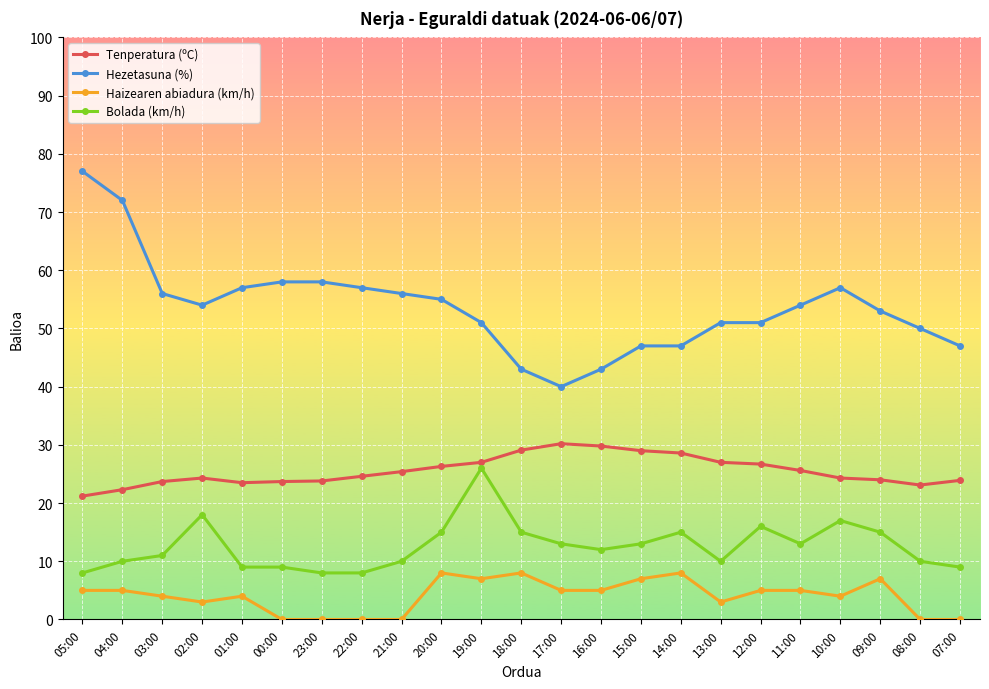

Is it true that Bolada (km/h) equals 8.0 at 23:00?

True